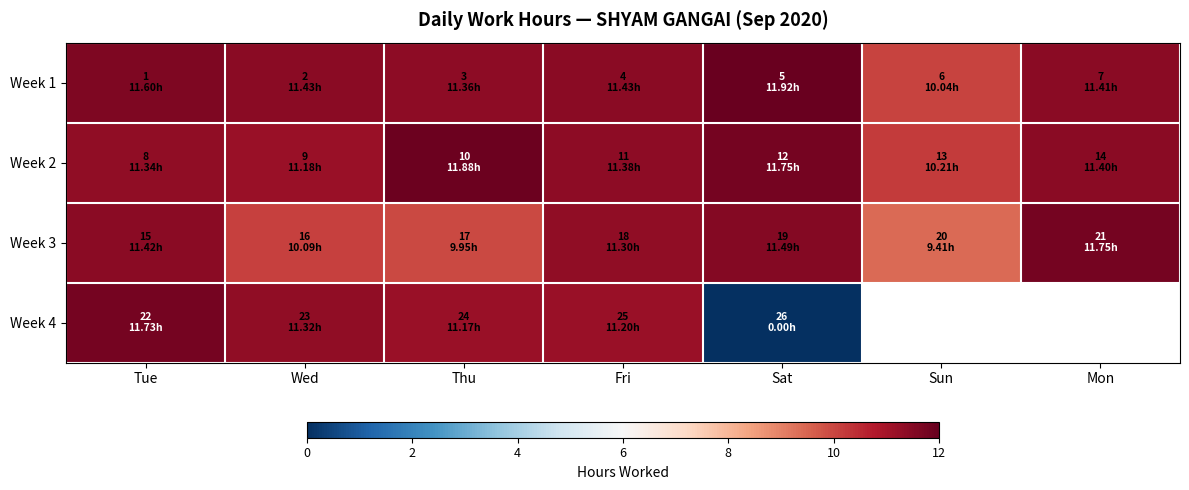

Which series has the largest total across all categories?

Week 1